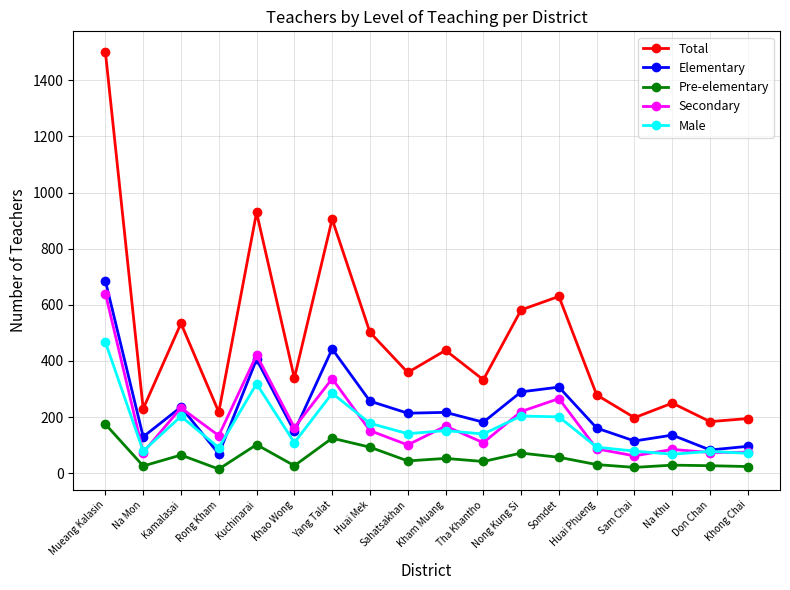

What is the lowest value of the Male series?

68